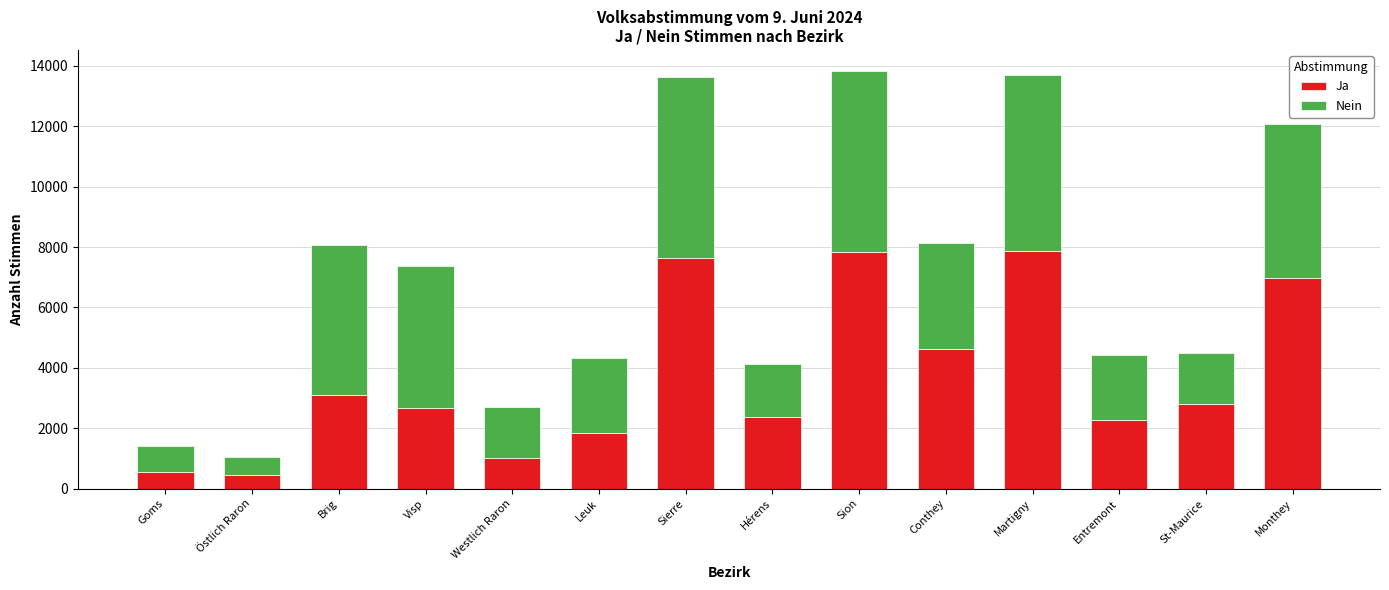

What is the sum of all Ja values?

52028